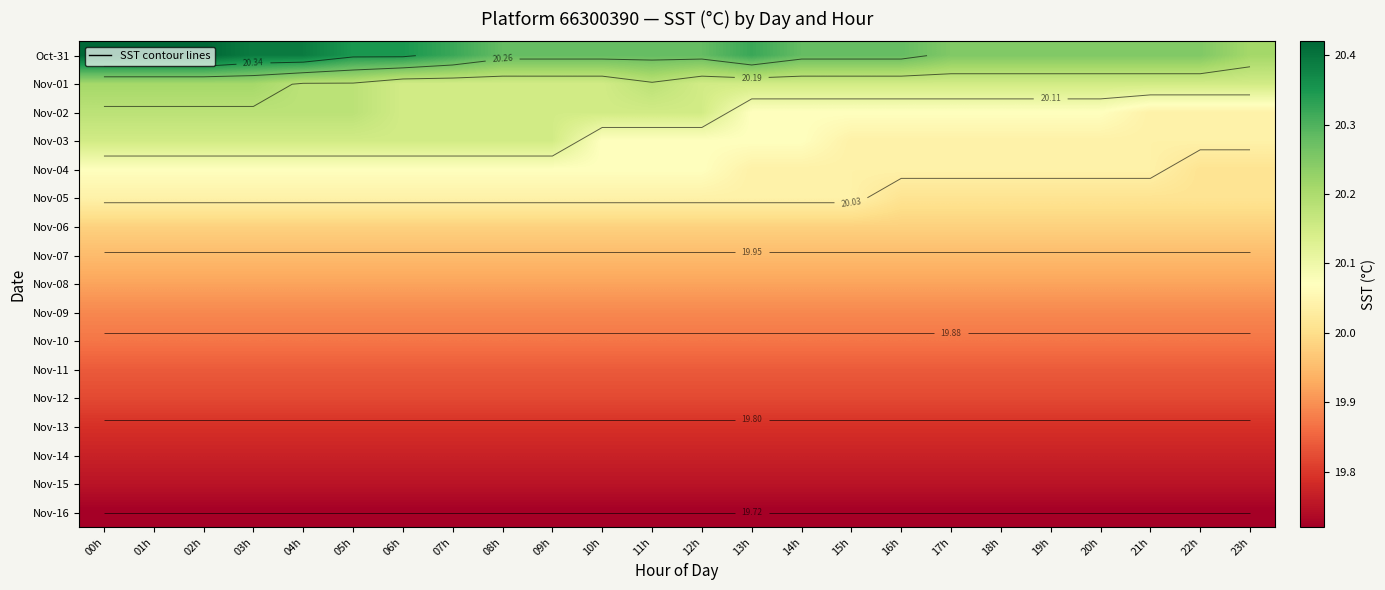

Which series has the largest total across all categories?

Oct-31